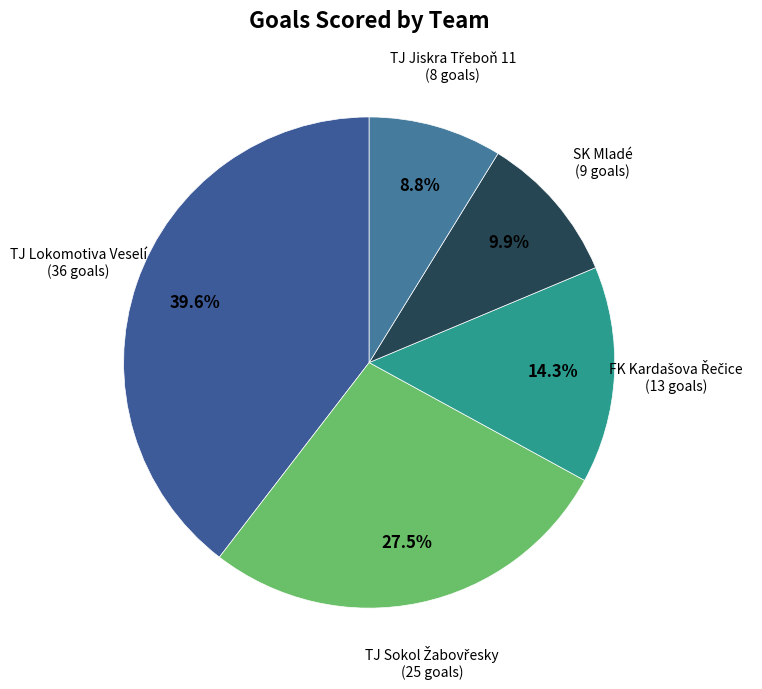

Which has a higher value, SK Mladé or TJ Lokomotiva Veselí?

TJ Lokomotiva Veselí